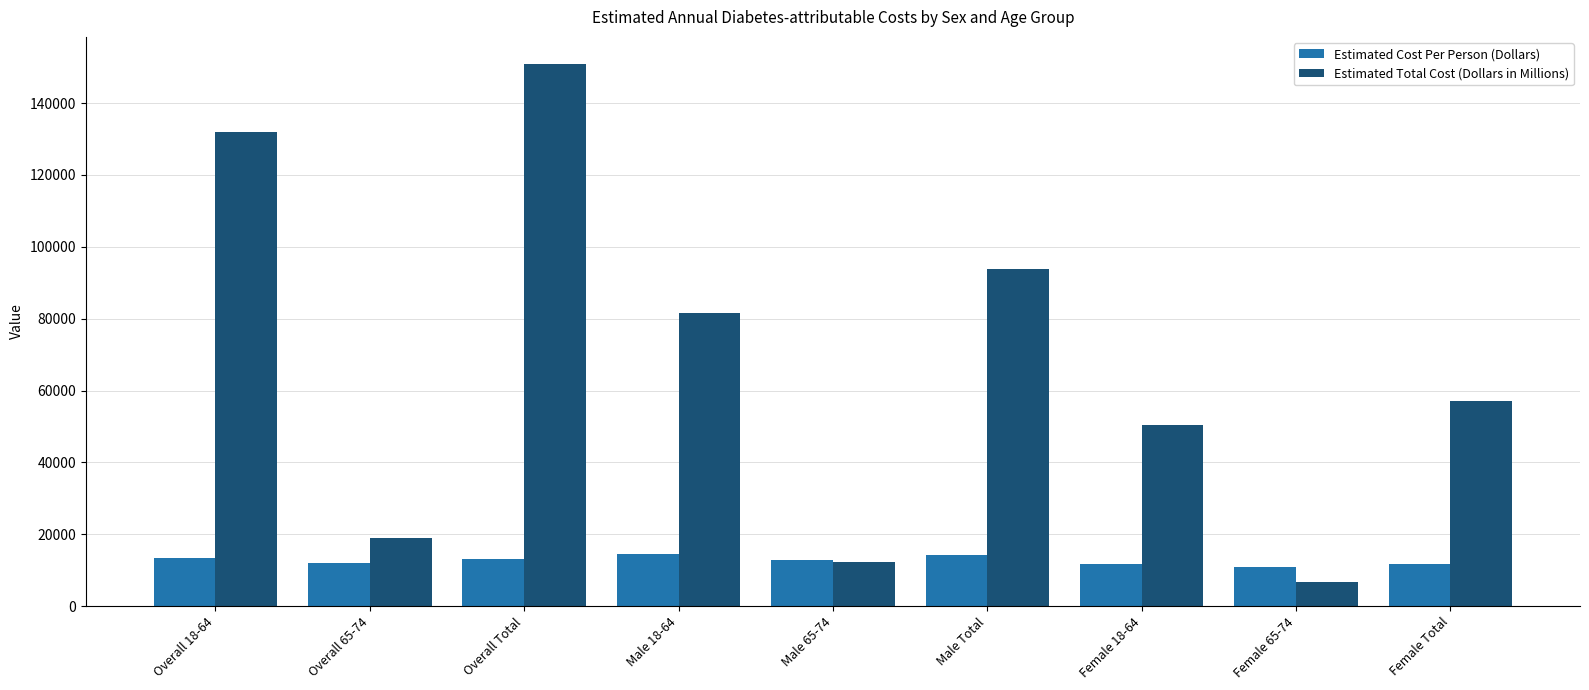

Rank the series at Female Total from highest to lowest value.

Estimated Total Cost (Dollars in Millions), Estimated Cost Per Person (Dollars)